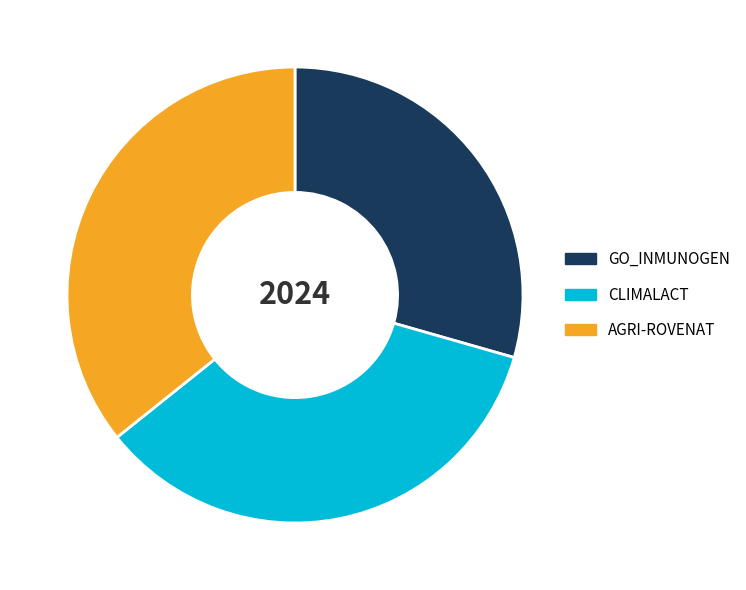

Count the number of slices in the pie.

3